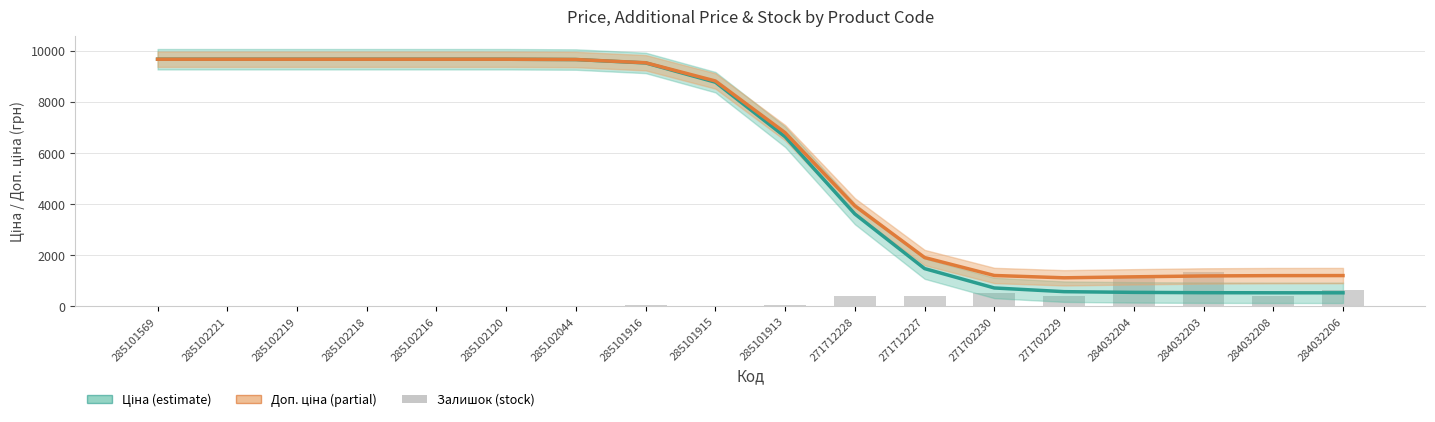

Between 285101913 and 285102218, which is larger?

285102218